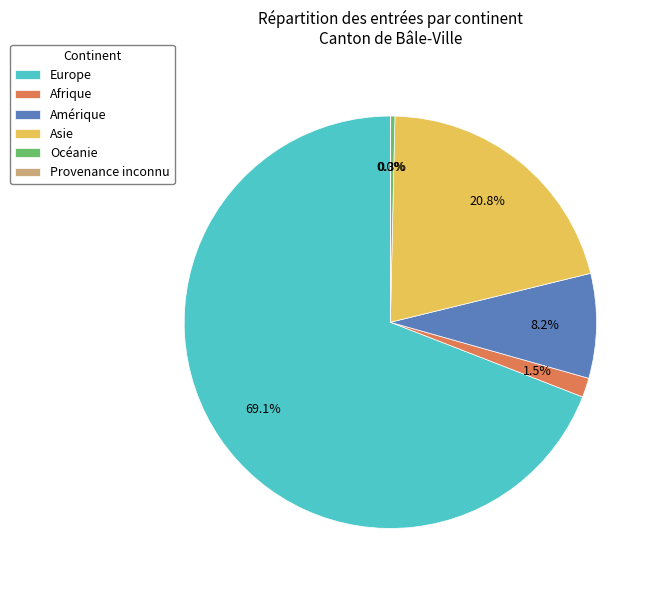

To the nearest percent, what is the combined percentage of Océanie and Europe?

69%